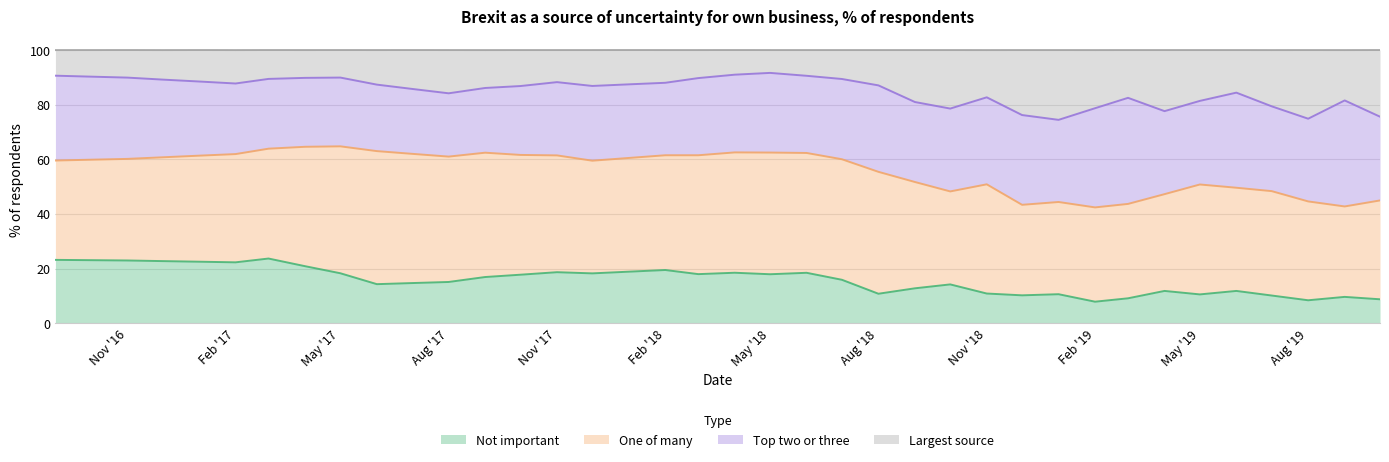

What is the lowest value of the Not important series?

7.9